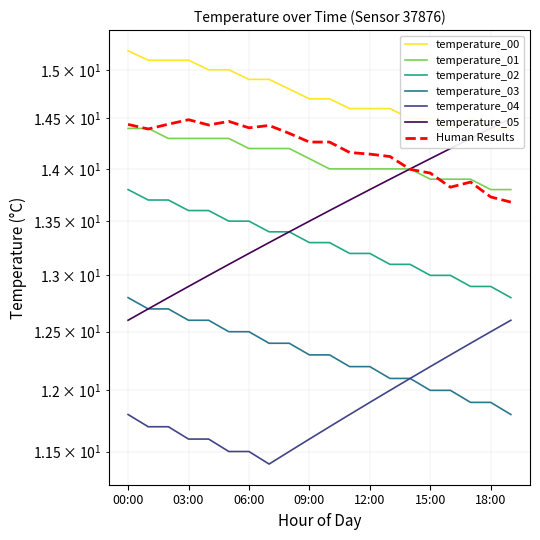

At which category is the sum across all series the highest?

00:00